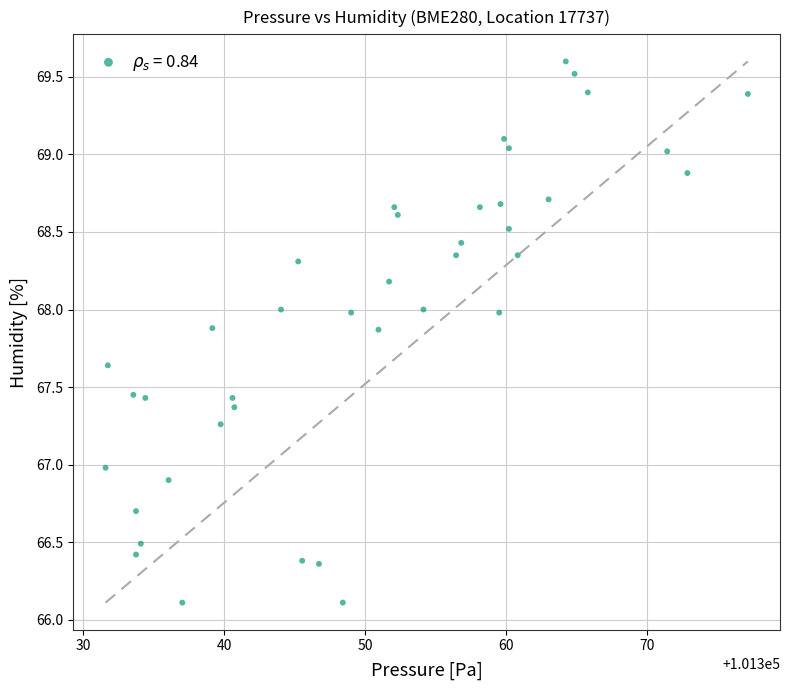

What is the range of X values (max minus min)?

45.5